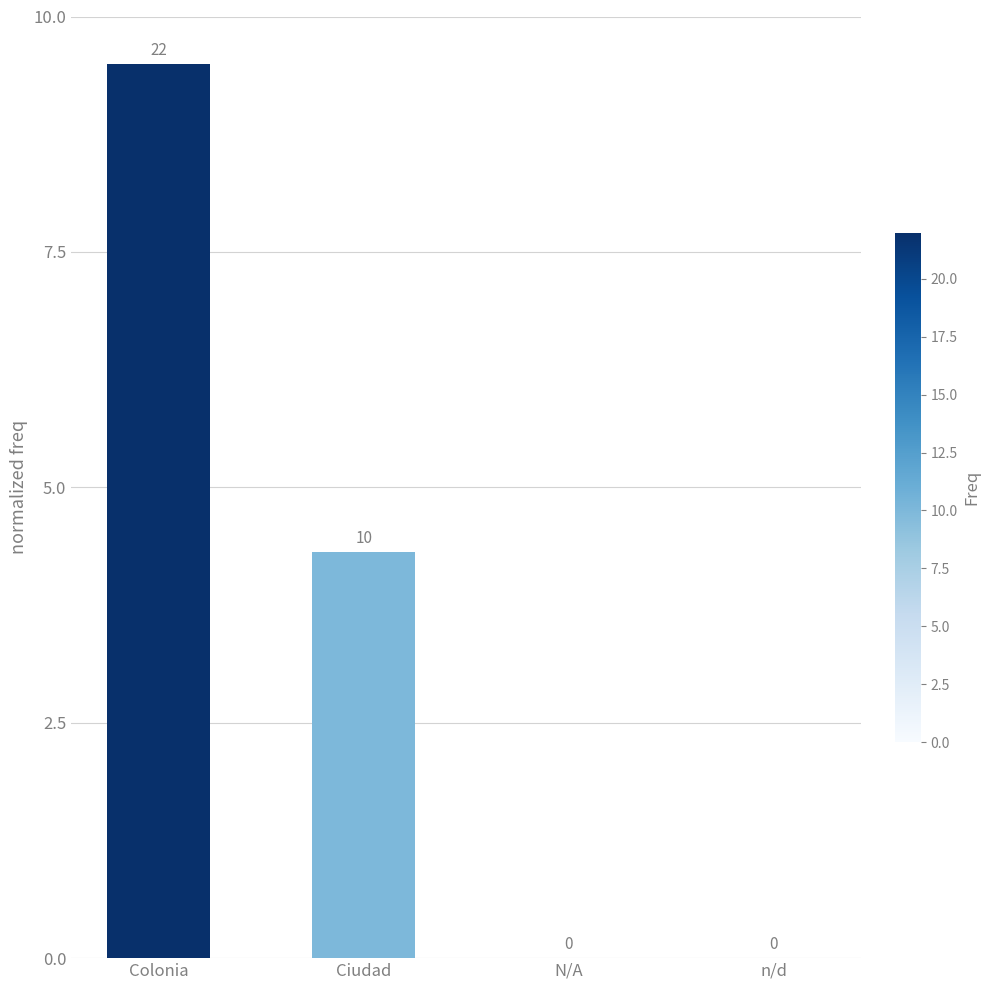

At which category does the chart reach its peak across all series?

Colonia